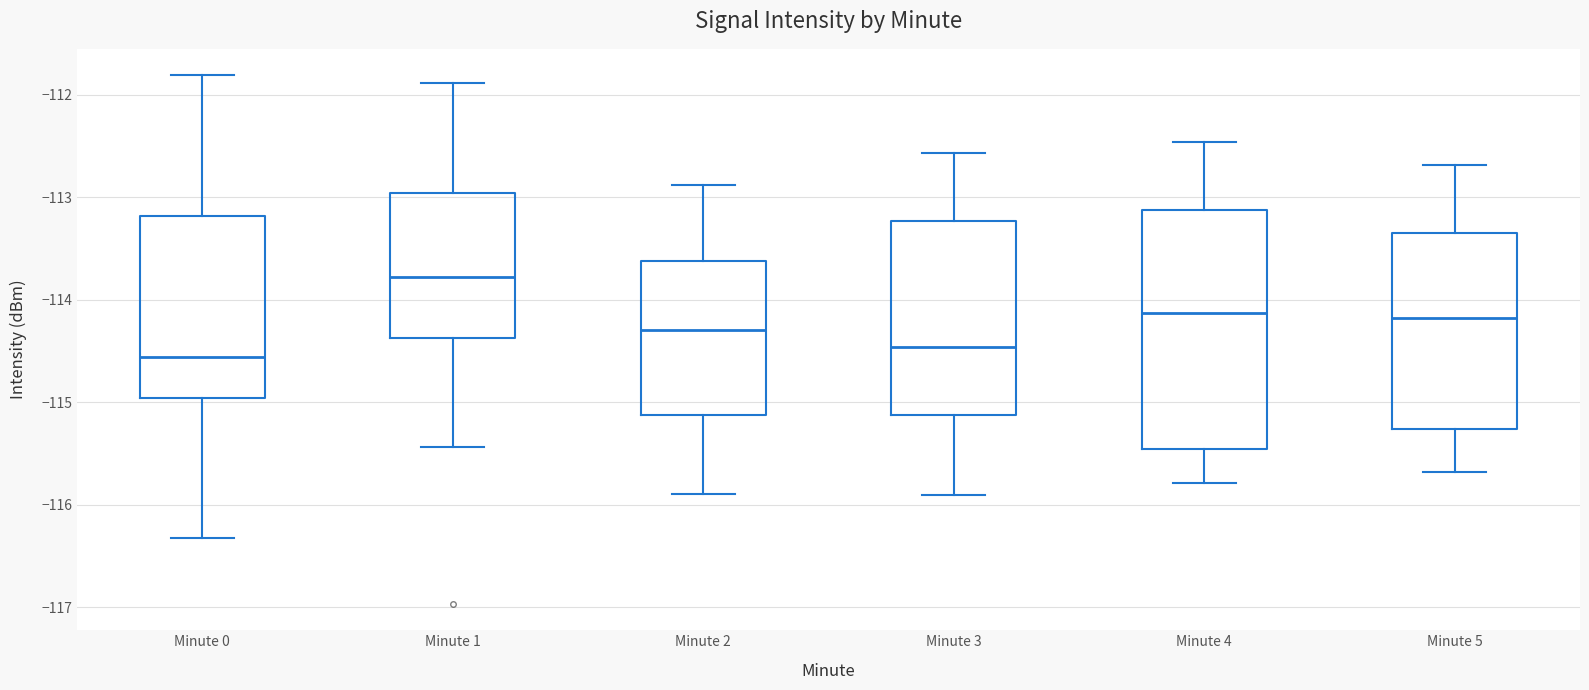

Reading left to right, read every box against the y-axis: the position of its median line, the range the box covers, and the ends of its whiskers. The values are not printed on the chart, so give them approximately, as read against the axis.

Minute 0: median -114.6, box -115.0 to -113.2, whiskers -116.3 to -111.8
Minute 1: median -113.8, box -114.4 to -113.0, whiskers -115.4 to -111.9
Minute 2: median -114.3, box -115.1 to -113.6, whiskers -115.9 to -112.9
Minute 3: median -114.5, box -115.1 to -113.2, whiskers -115.9 to -112.6
Minute 4: median -114.1, box -115.5 to -113.1, whiskers -115.8 to -112.5
Minute 5: median -114.2, box -115.3 to -113.3, whiskers -115.7 to -112.7